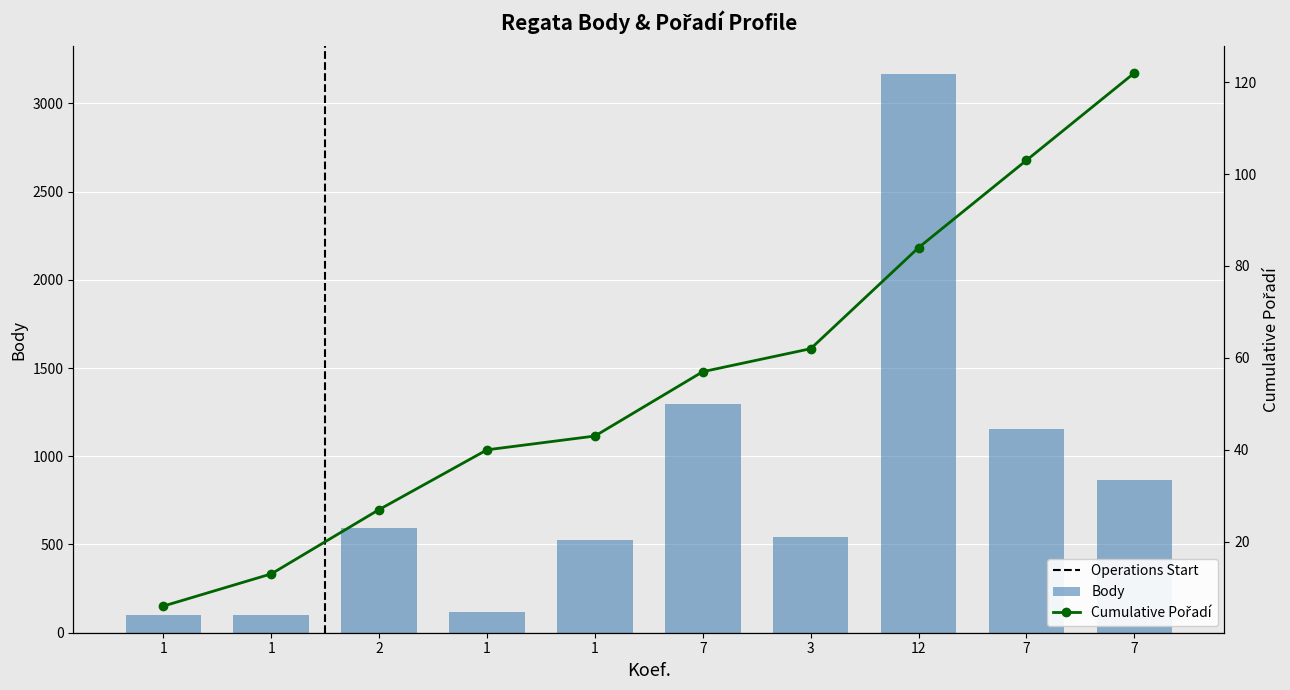

At which label does the data first exceed 595?

7